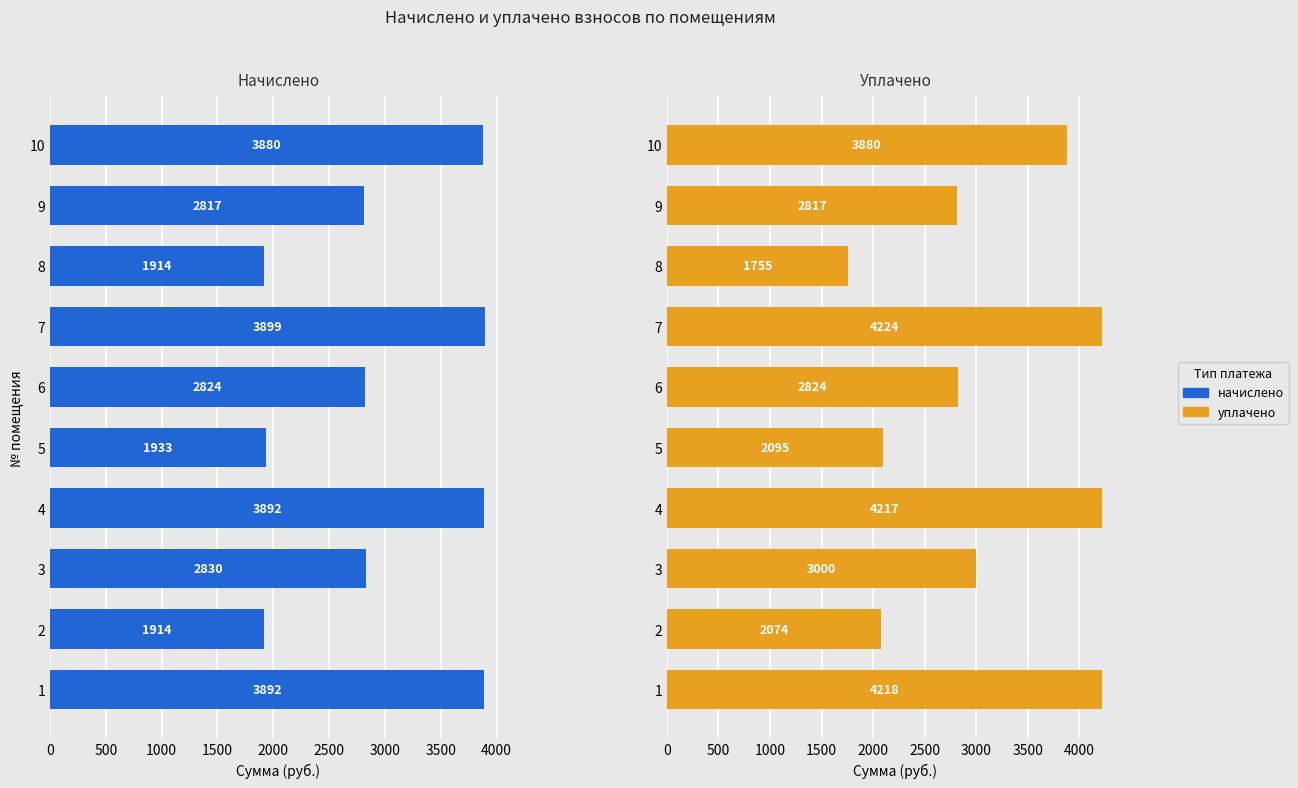

What is the average value of the уплачено series?

3110.2